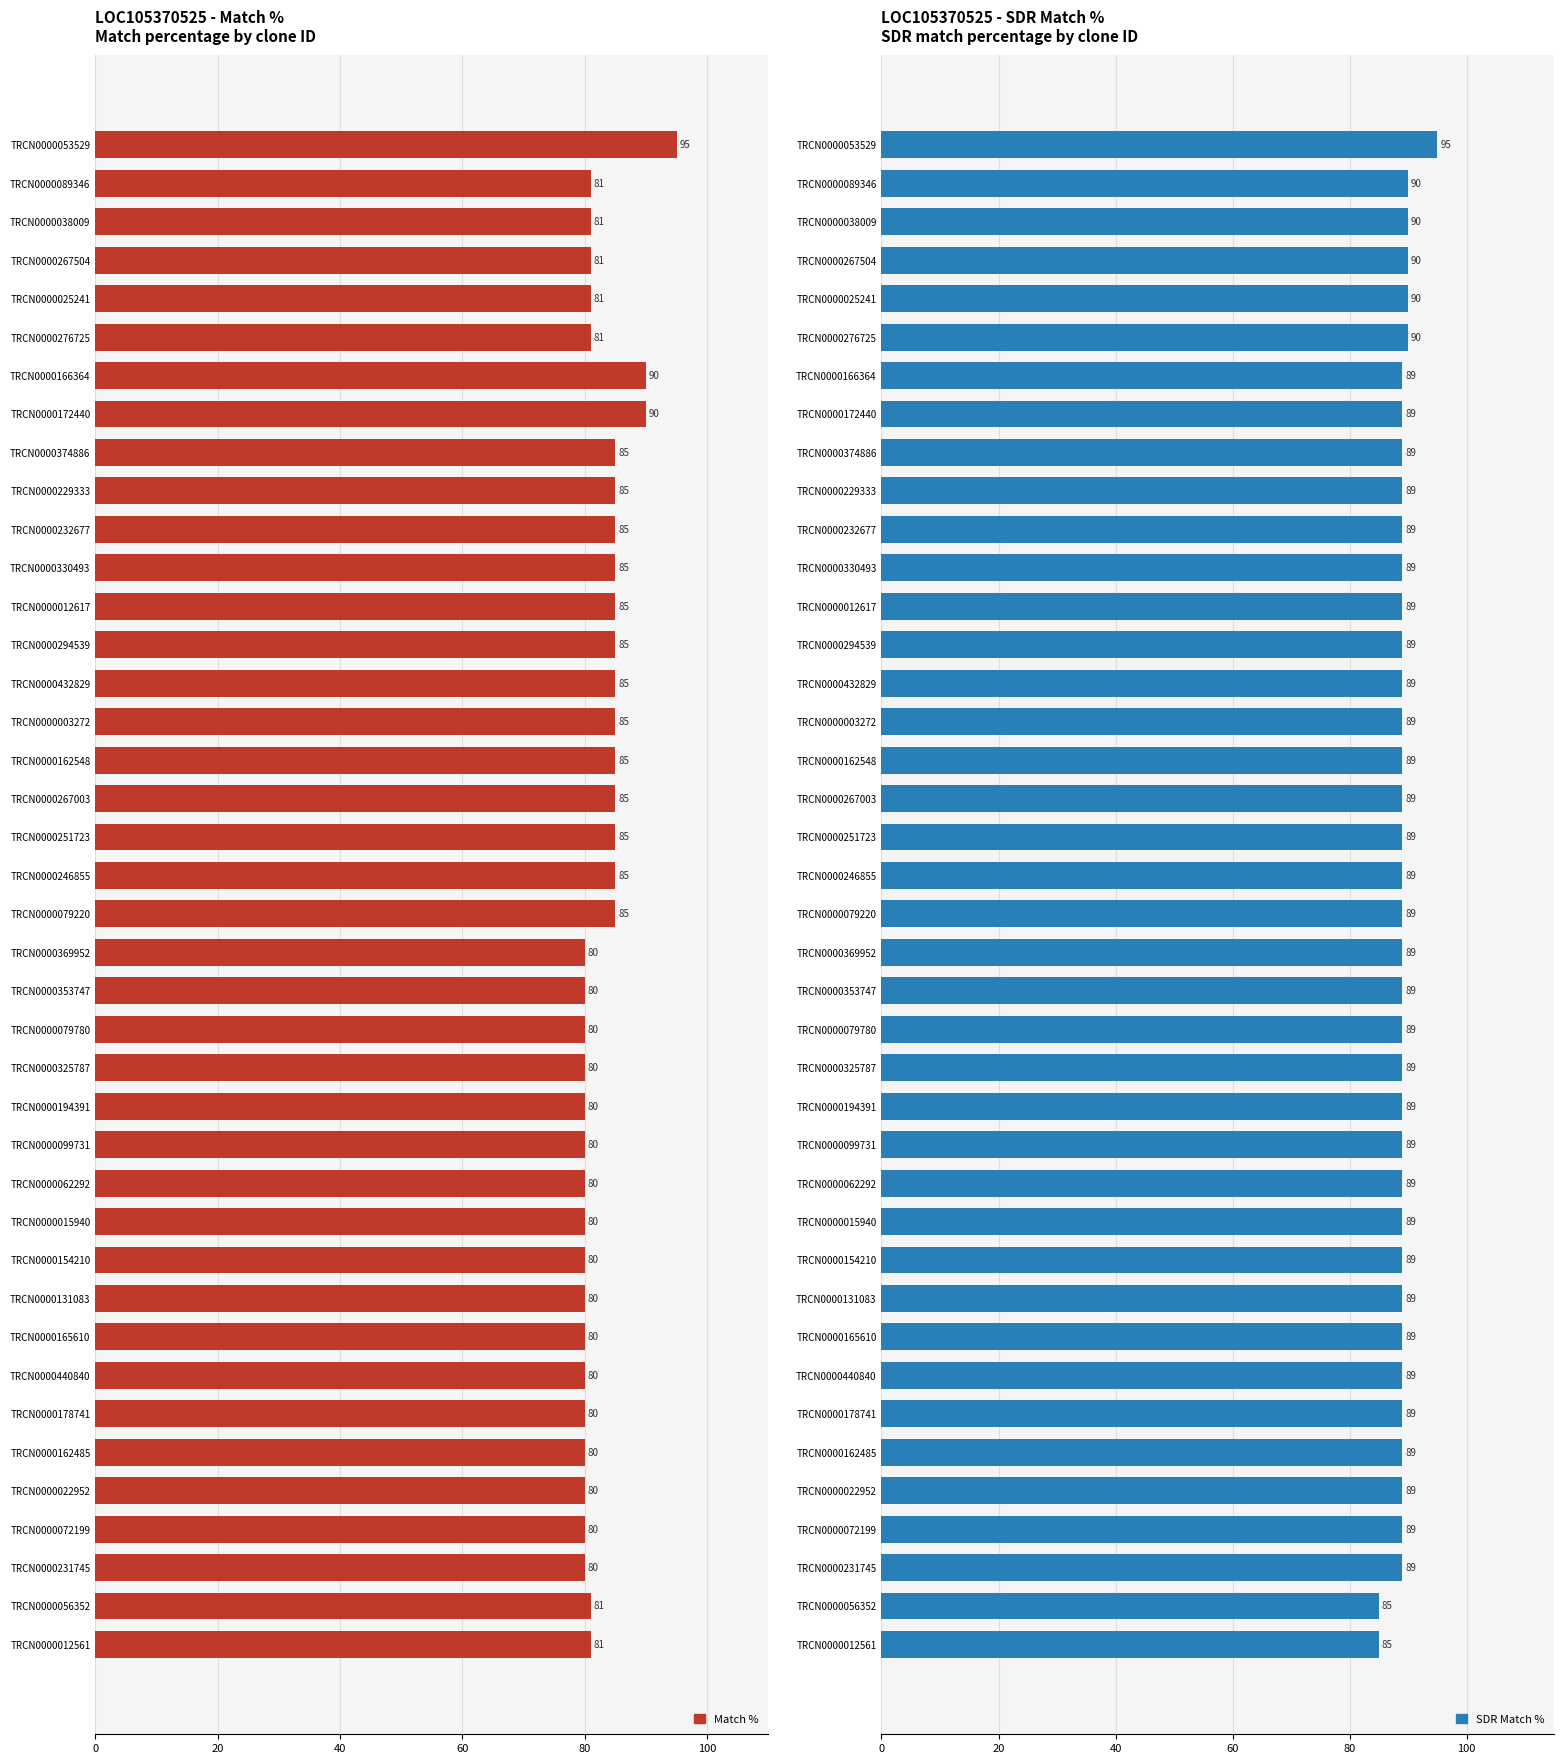

What is the minimum value for Match %?

80